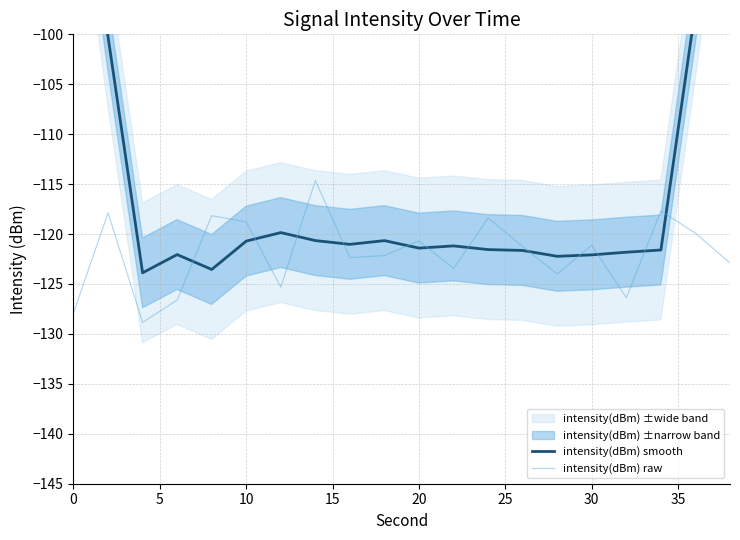

What is the minimum value for intensity(dBm) smooth?

-123.9